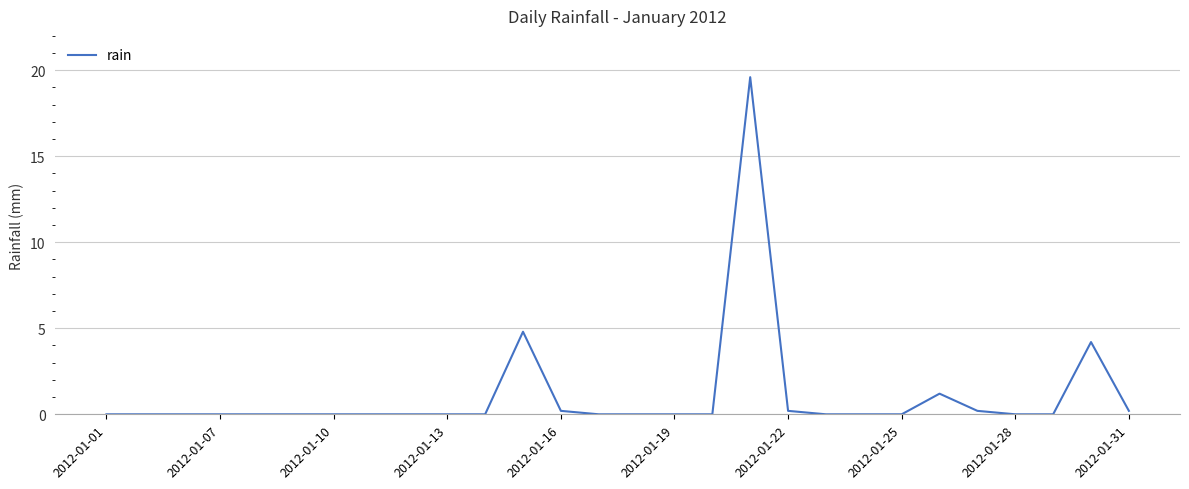

What is the maximum value shown in the chart?

19.6